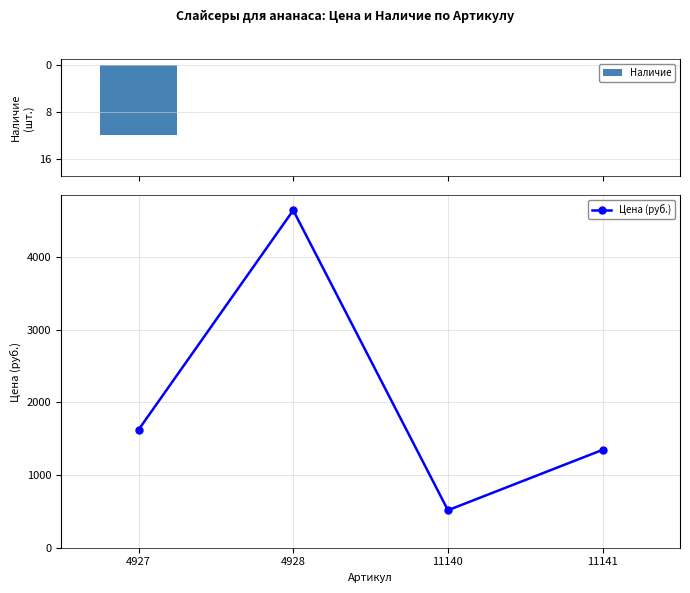

Reading left to right, transcribe all the data shown in this chart.

Наличие: 12	0	0	0
Цена (руб.): 1623	4644	516	1347